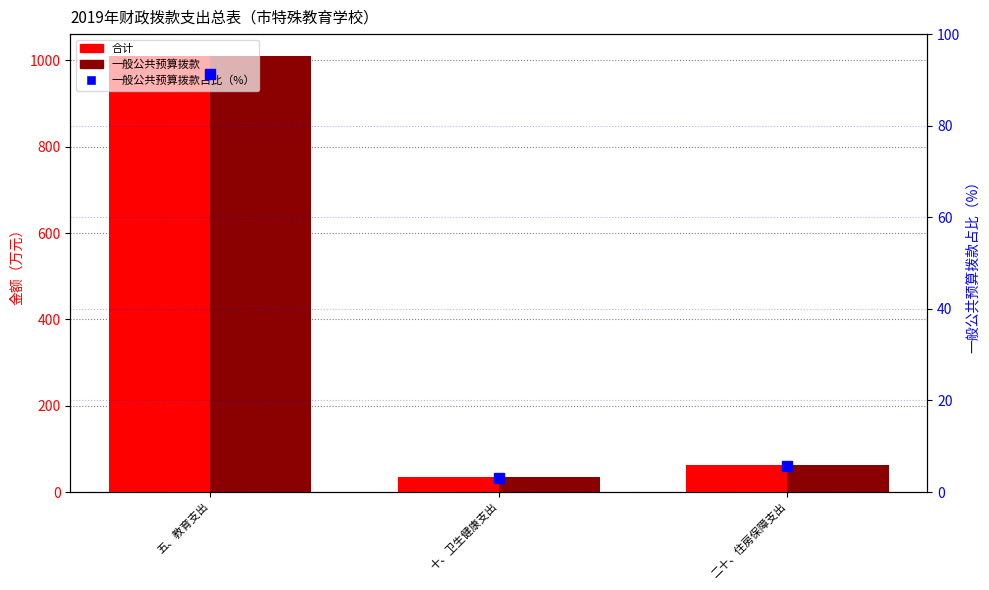

Reading left to right, list all the values displayed in this chart.

合计: 1010.2	33.9	62.1
一般公共预算拨款: 1010.2	33.9	62.1
一般公共预算拨款占比（%）: 91.3	3.1	5.6